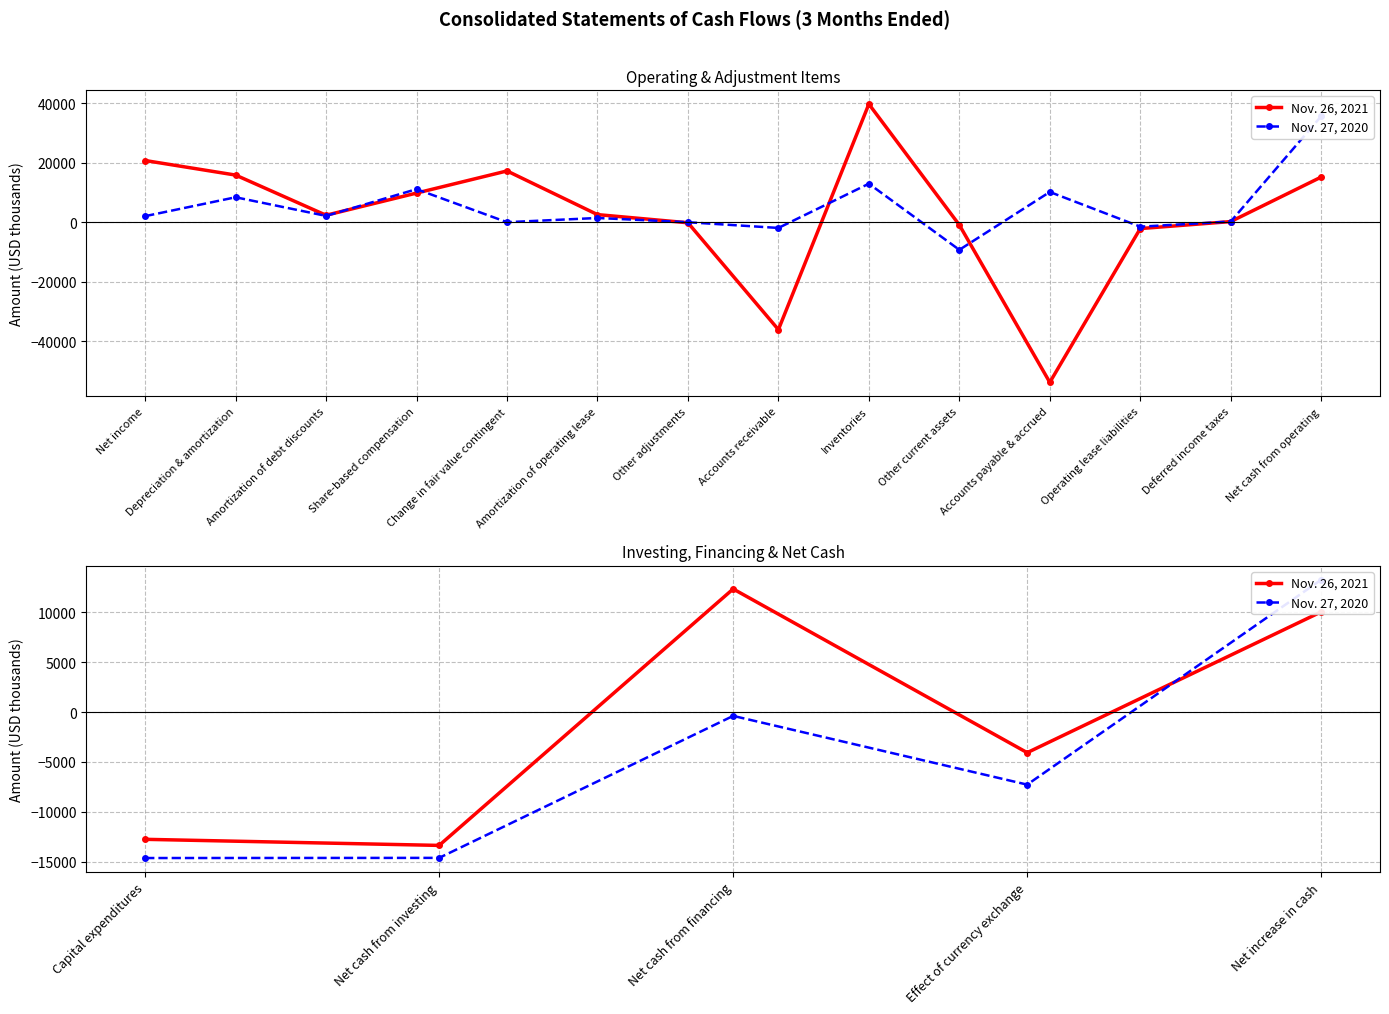

How many lines are shown in the chart?

2